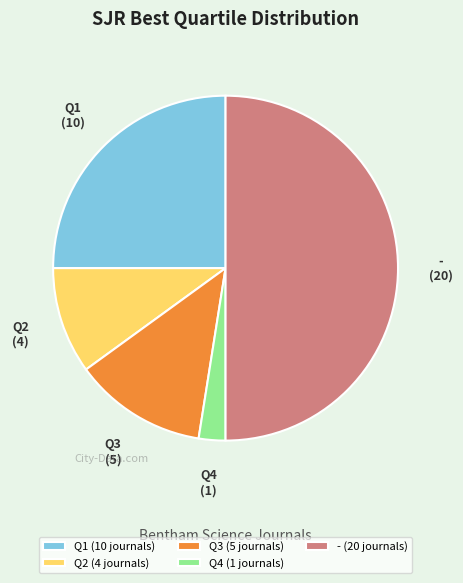

What is the ratio of the value at - to the value at Q3?

4.0